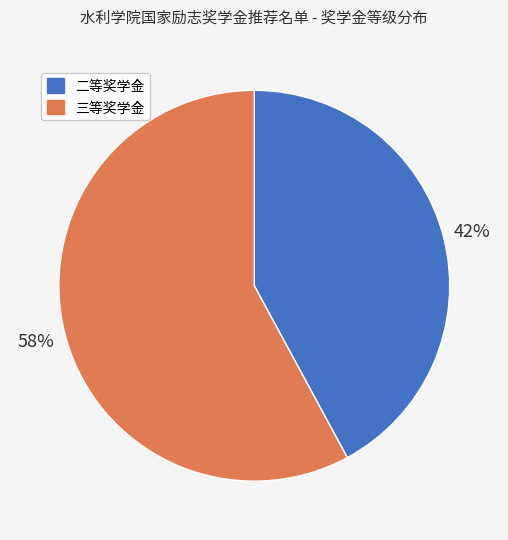

Is there any slice that represents more than half of the pie?

Yes